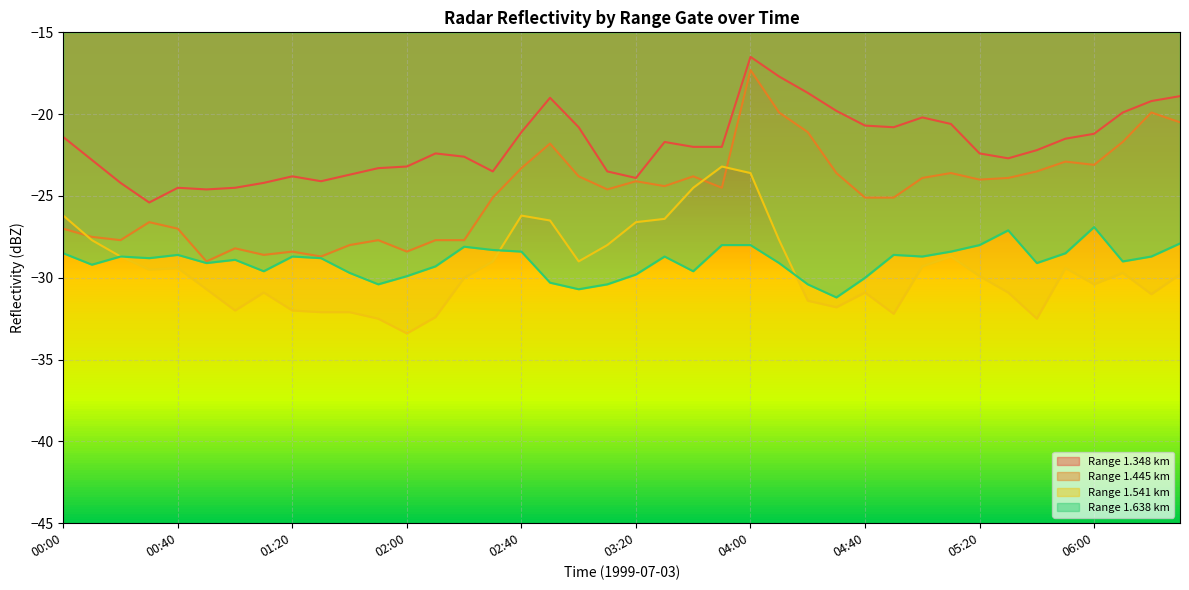

At which category is the sum across all series the highest?

04:00